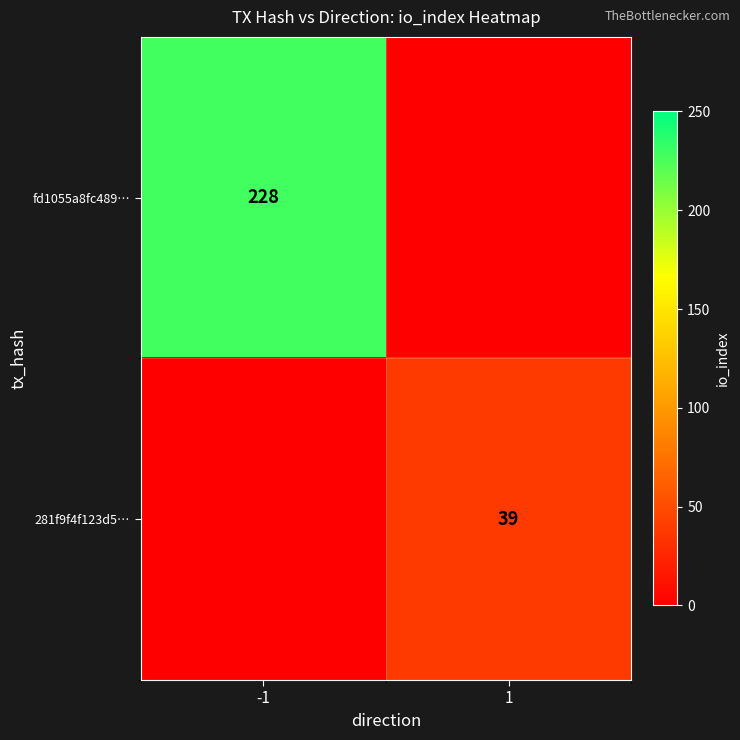

The fd1055a8fc489… series shows 364 at -1. True or false?

False